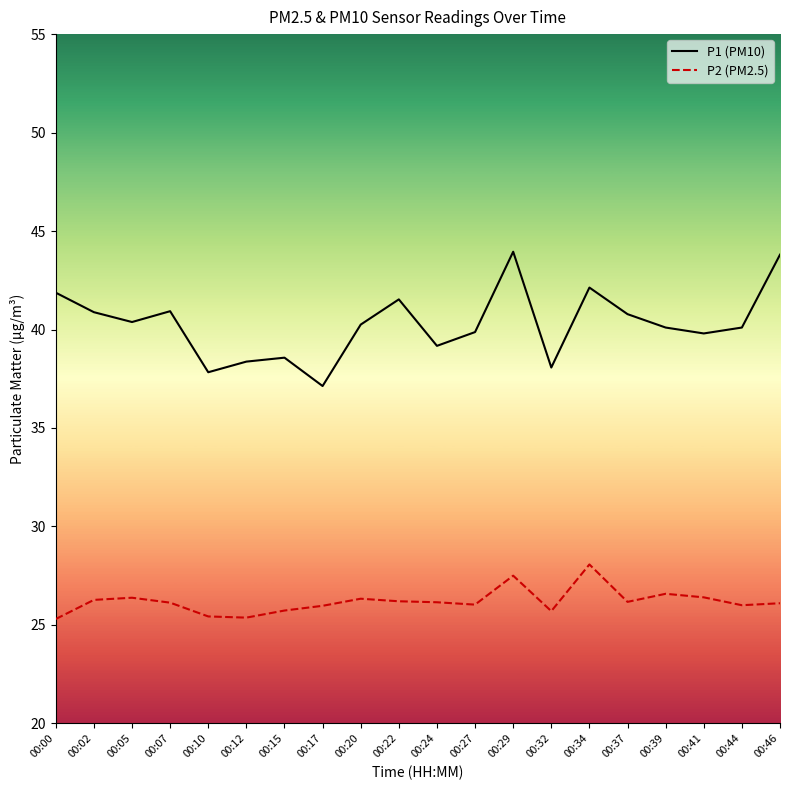

What is the difference between the P2 (PM2.5) values at 00:07 and 00:22?

0.1